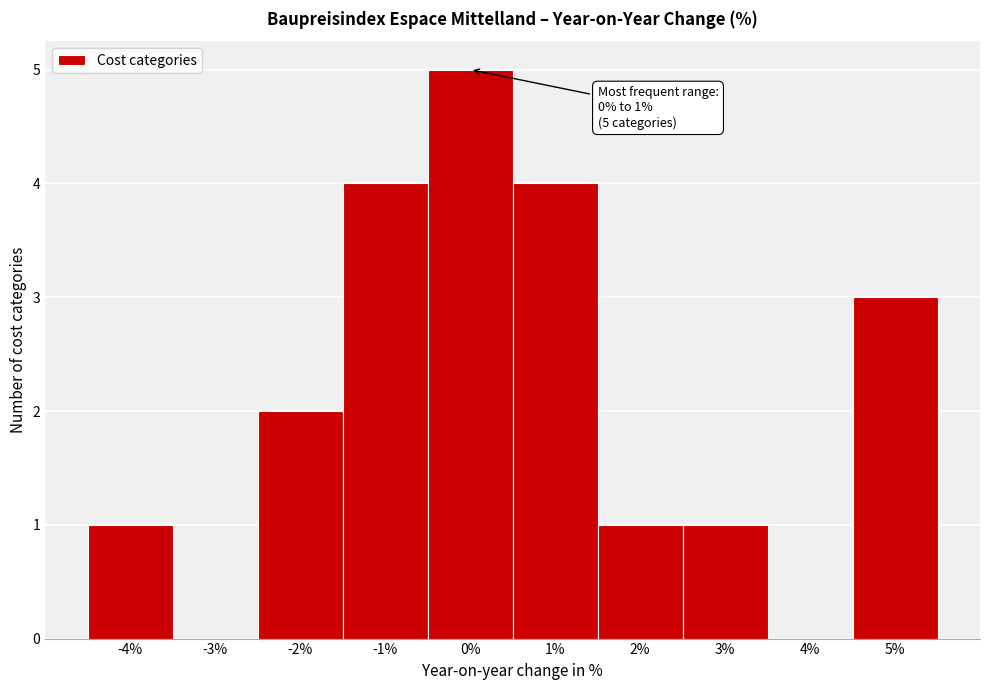

Reading right to left, what are all the values shown in this chart?

5%=3	4%=0	3%=1	2%=1	1%=4	0%=5	-1%=4	-2%=2	-3%=0	-4%=1